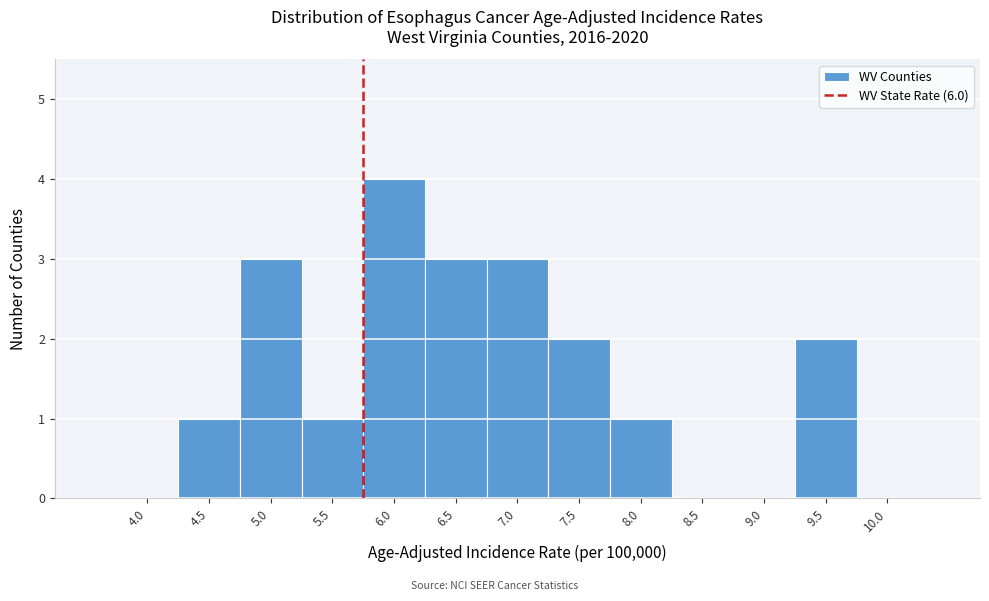

Reading right to left, transcribe all the data shown in this chart.

10.0=0	9.5=2	9.0=0	8.5=0	8.0=1	7.5=2	7.0=3	6.5=3	6.0=4	5.5=1	5.0=3	4.5=1	4.0=0